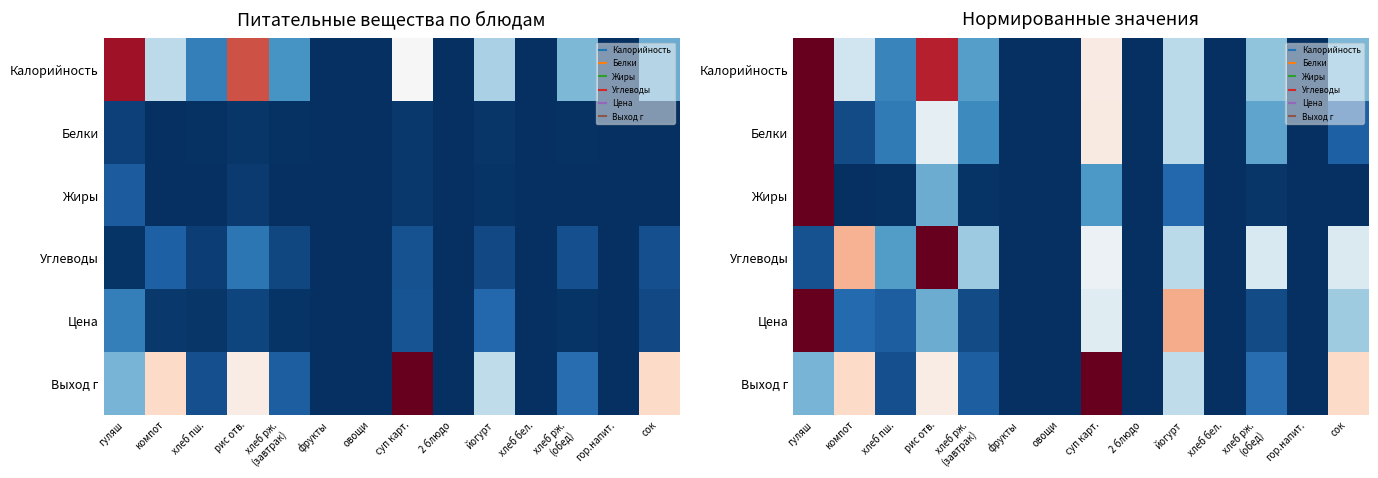

Which series has the widest spread of values?

Калорийность